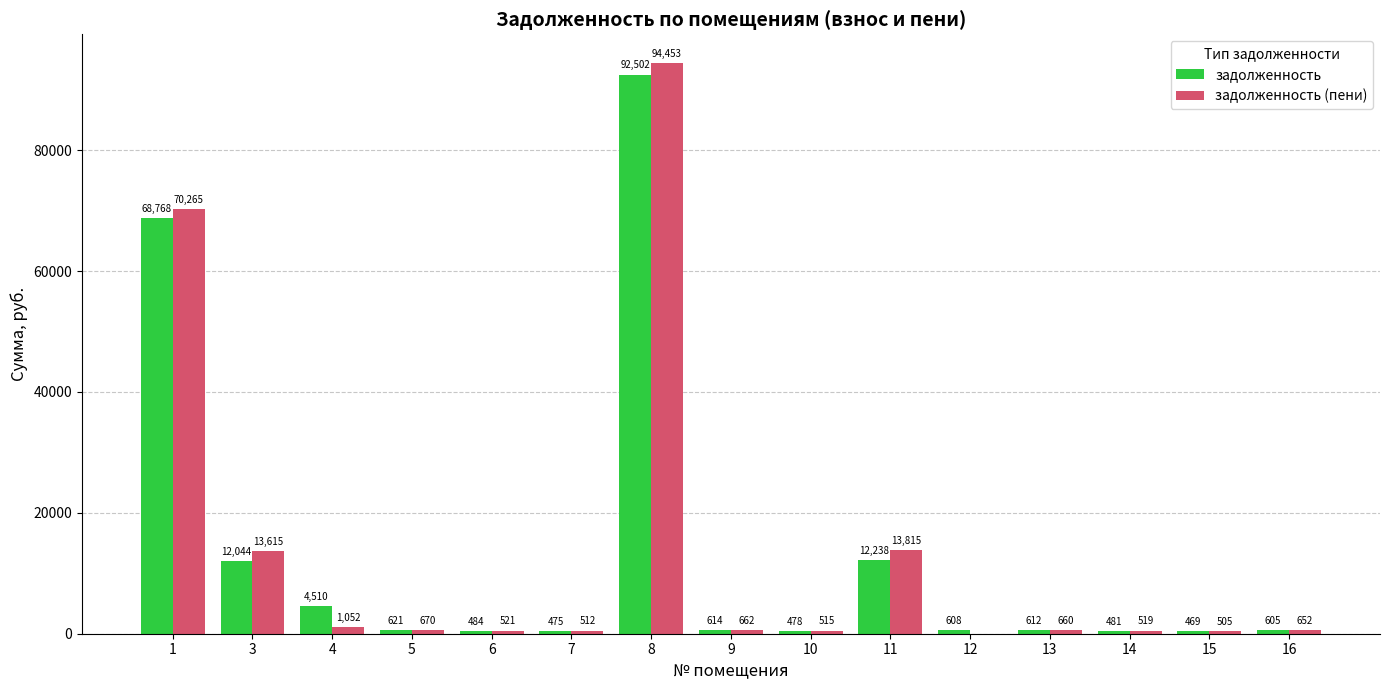

The задолженность series shows 605.0 at 16. True or false?

True